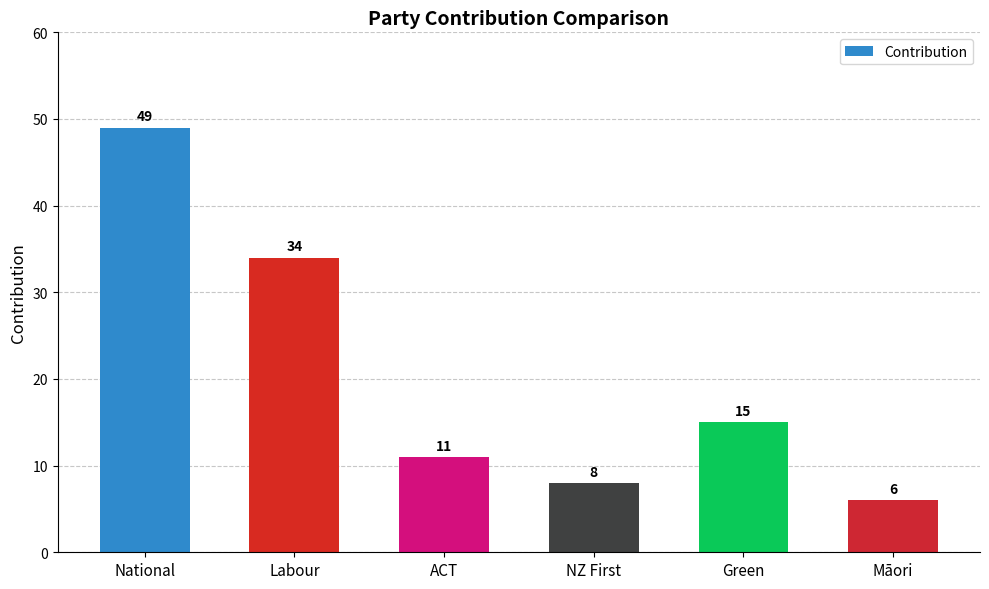

Which label corresponds to the smallest value in the chart?

Māori